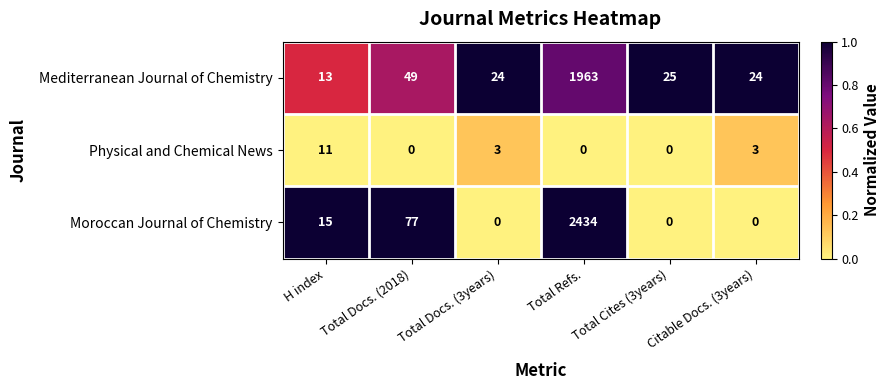

How many values in the Mediterranean Journal of Chemistry series are below 25?

3